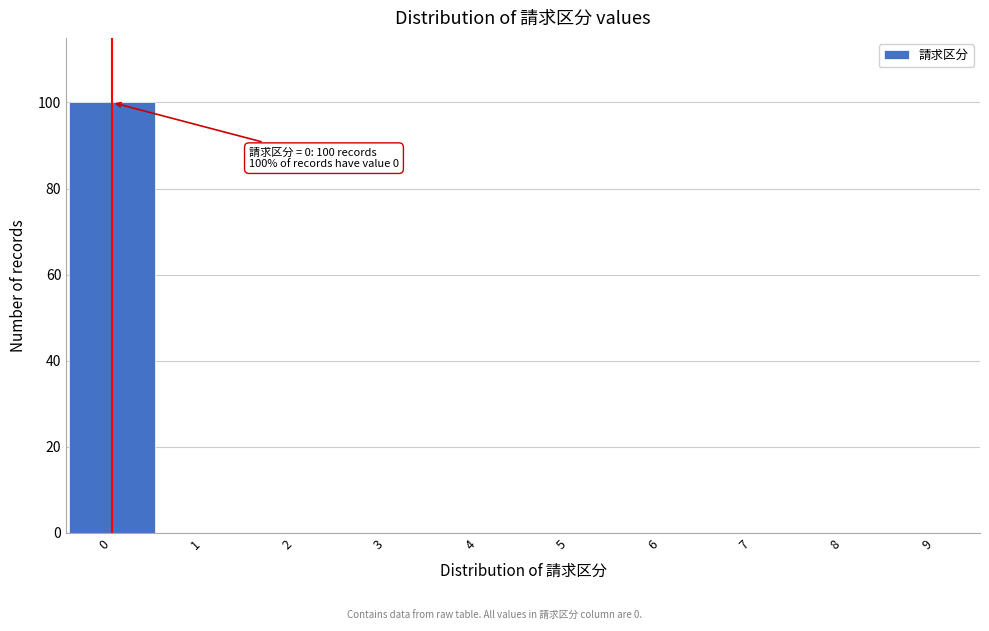

Reading right to left, extract all data points from this chart.

9=0	8=0	7=0	6=0	5=0	4=0	3=0	2=0	1=0	0=100